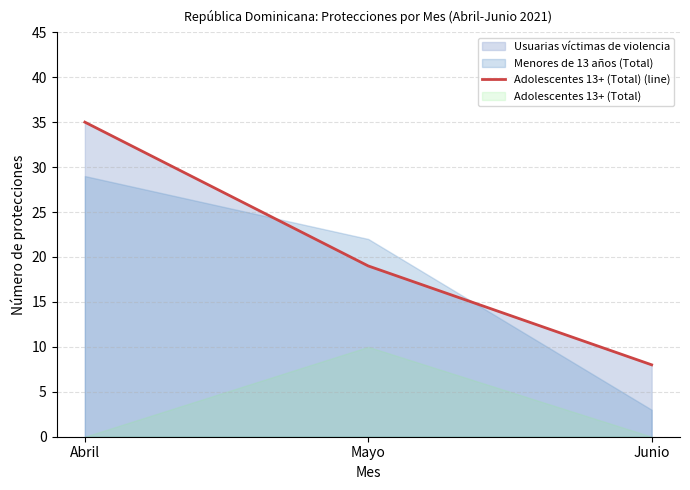

Reading left to right, extract all data points from this chart.

35	19	8